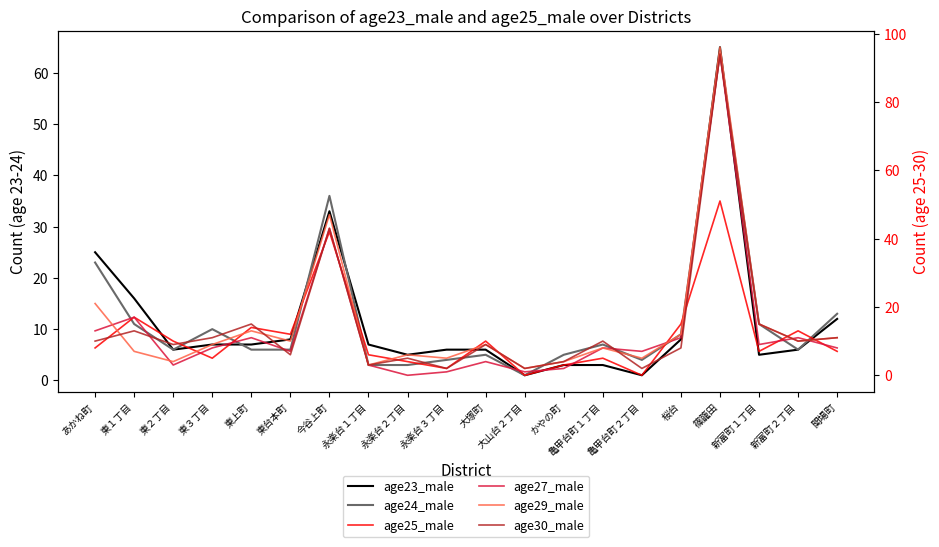

How many series are shown in this chart?

6